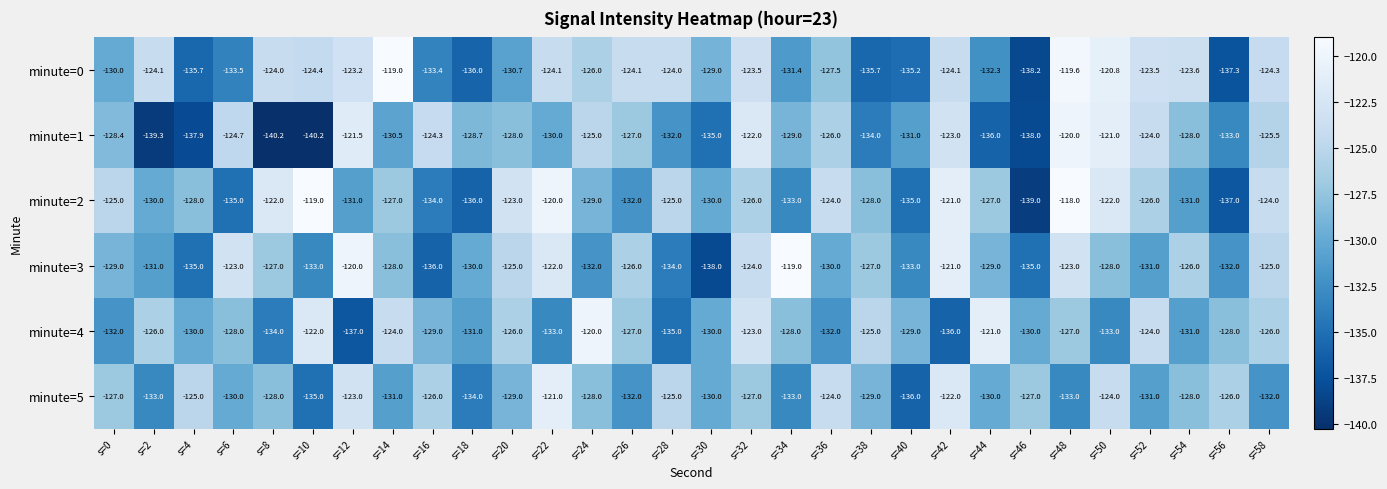

The minute=2 series shows -129.0 at s=24. True or false?

True